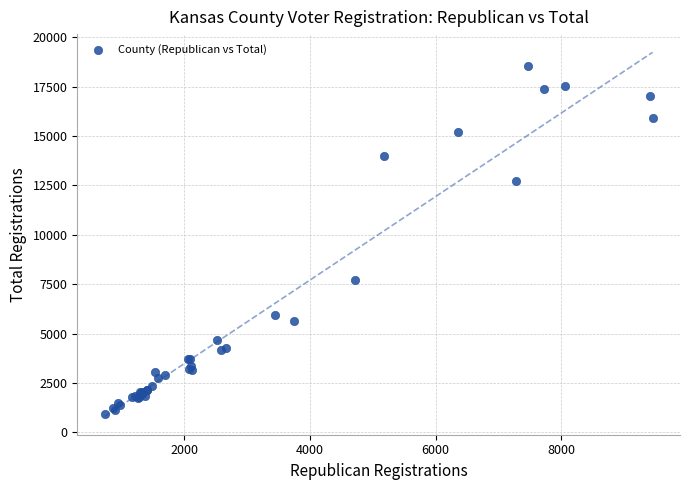

What Y value in the scatter plot is closest to 9727?

7719